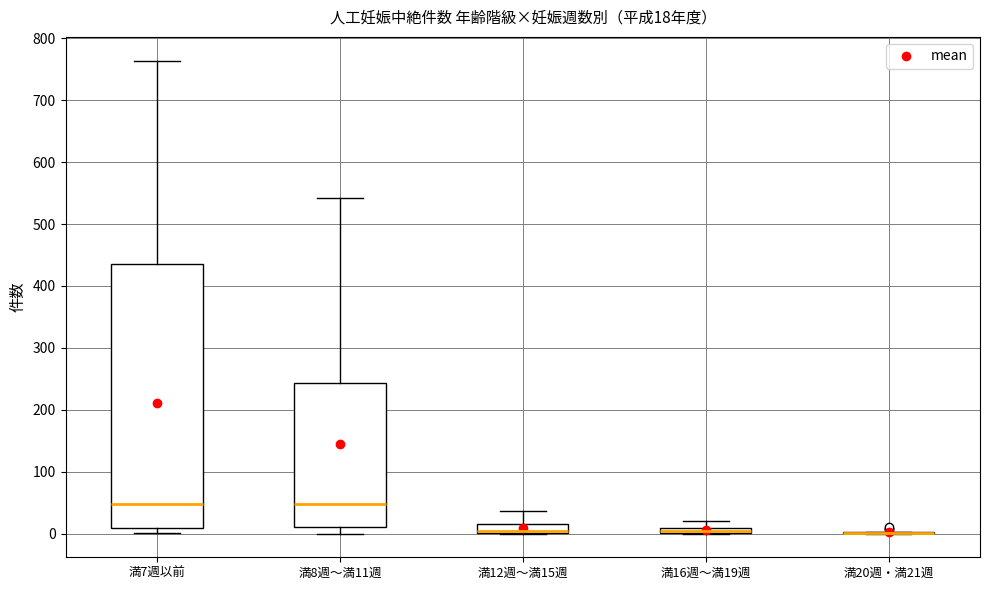

Which box is the tallest, from its lower edge to its upper edge?

満7週以前